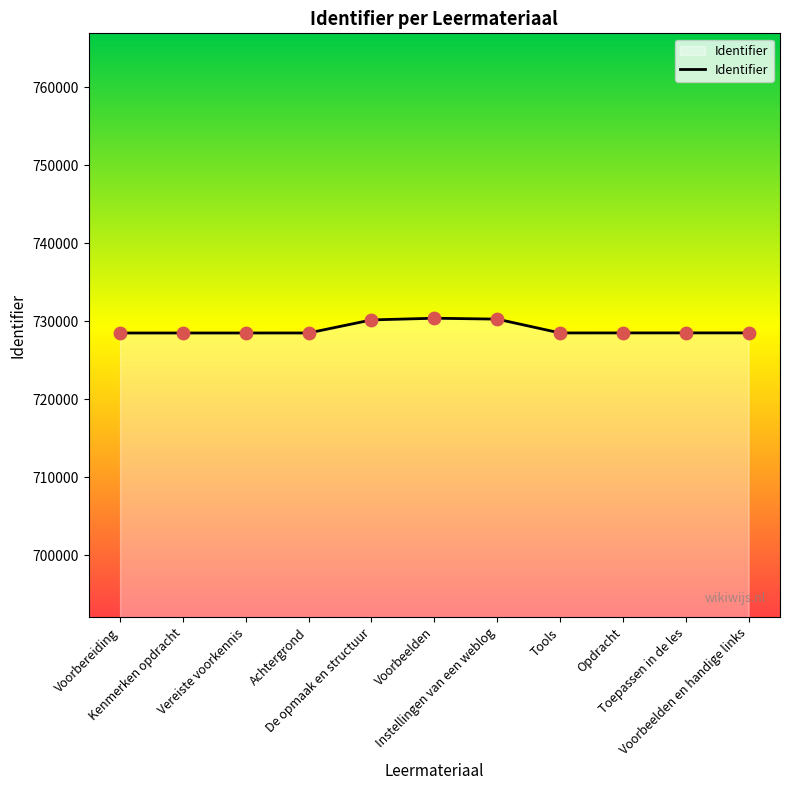

Between Instellingen van een weblog and Opdracht, which is larger?

Instellingen van een weblog